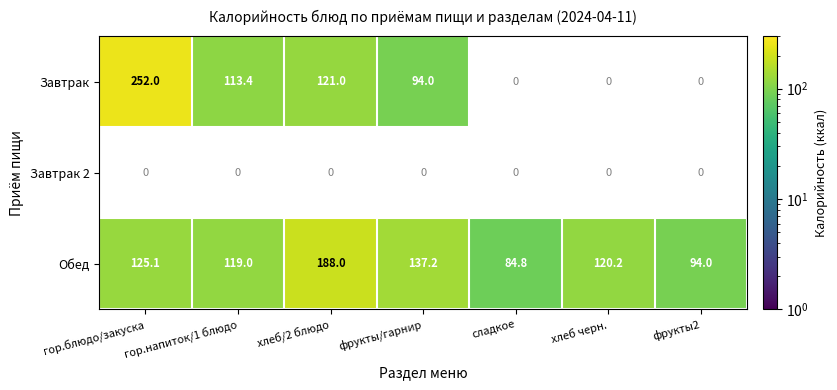

True or false: Завтрак has a value of 60.7 at хлеб/2 блюдо.

False